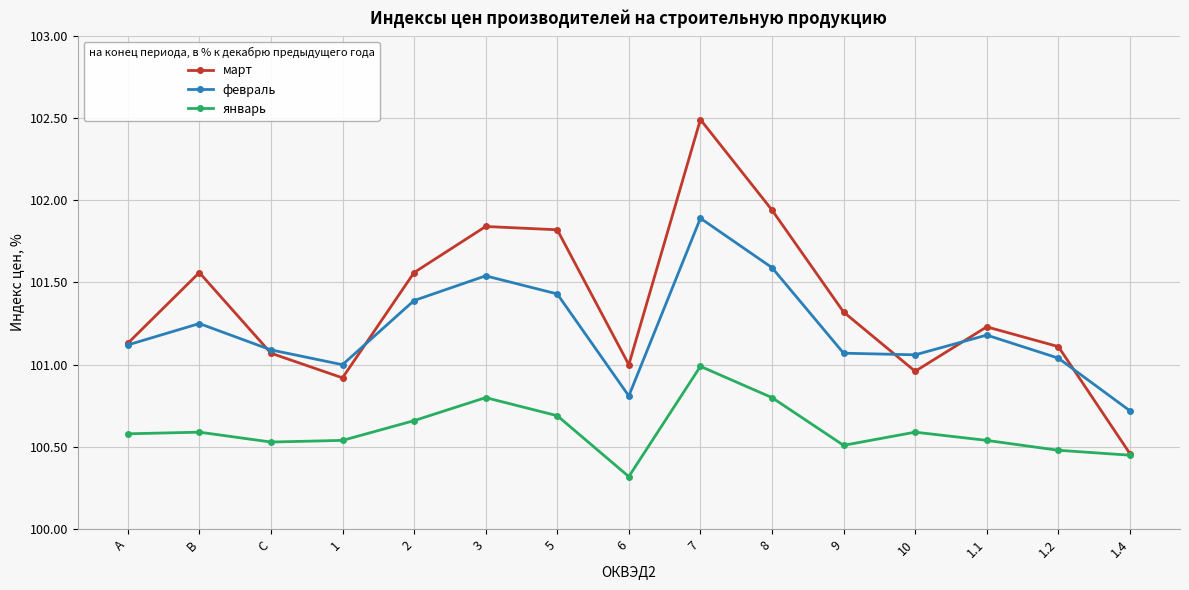

Is the value of март at A greater than the value of январь at 1.4?

Yes